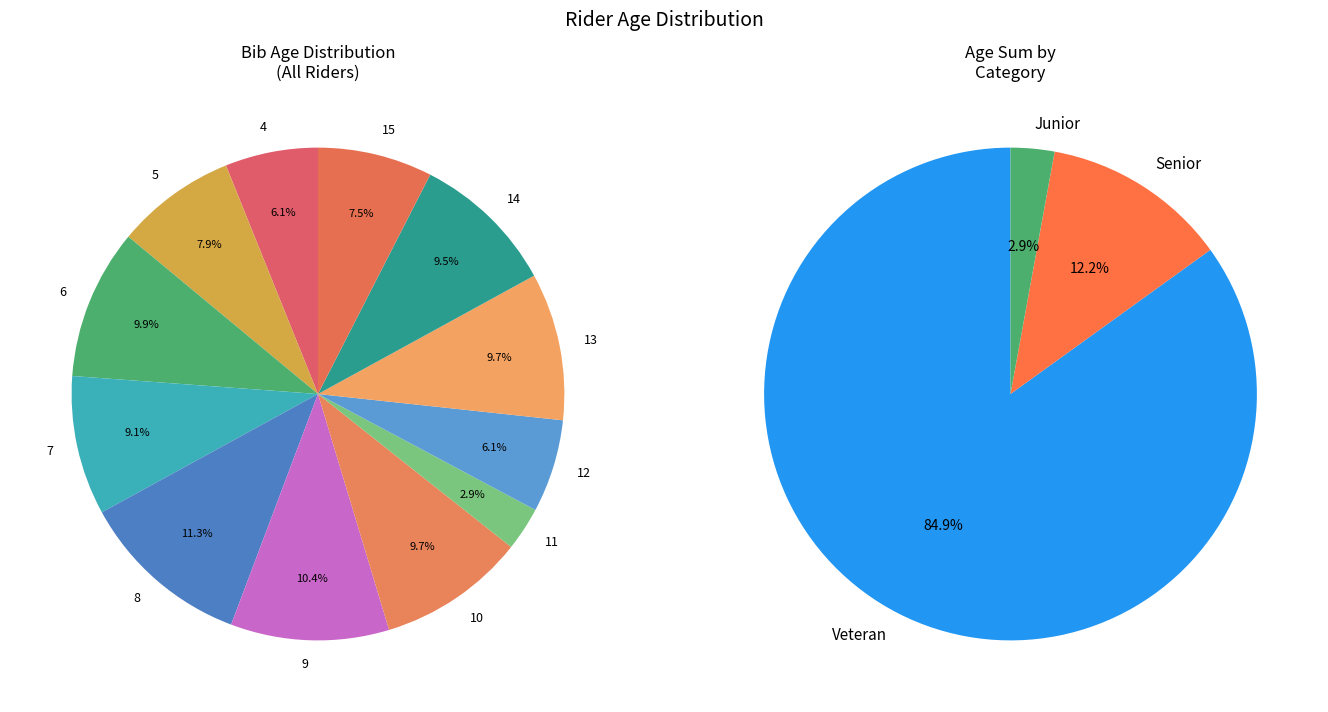

To the nearest percent, what is the difference between the 15 and 4 slice percentages?

1%